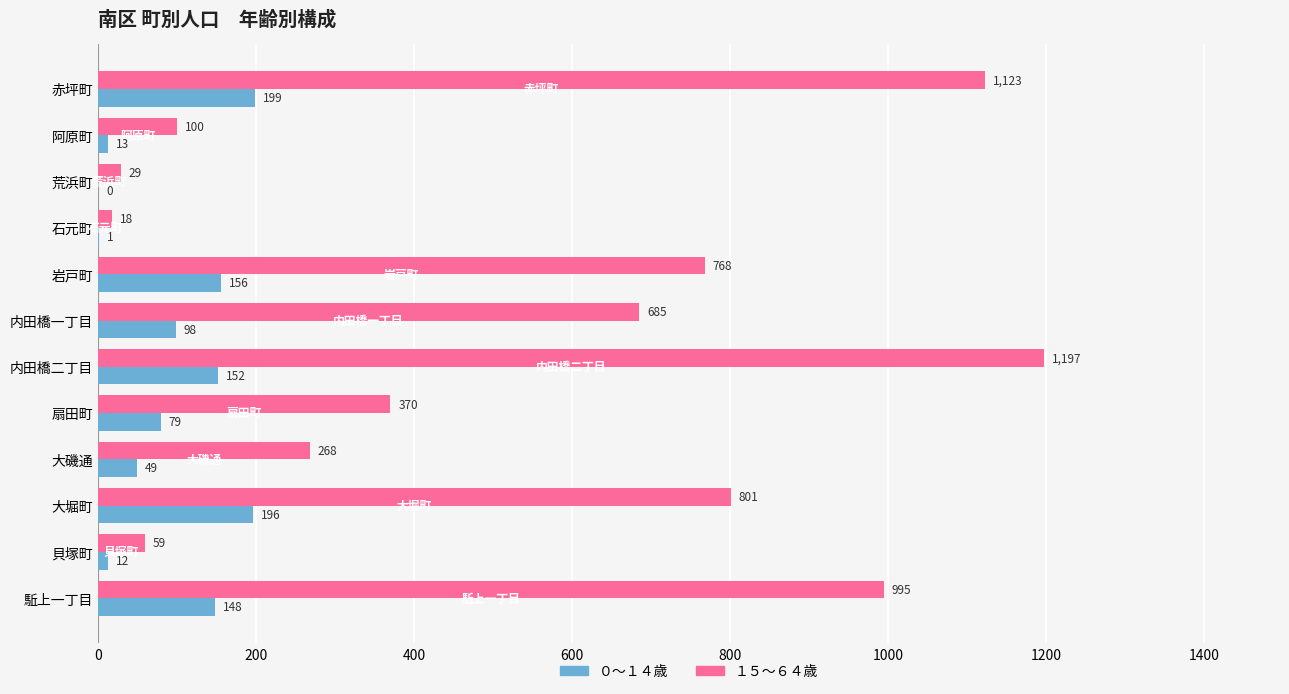

Count the number of data series in this chart.

2